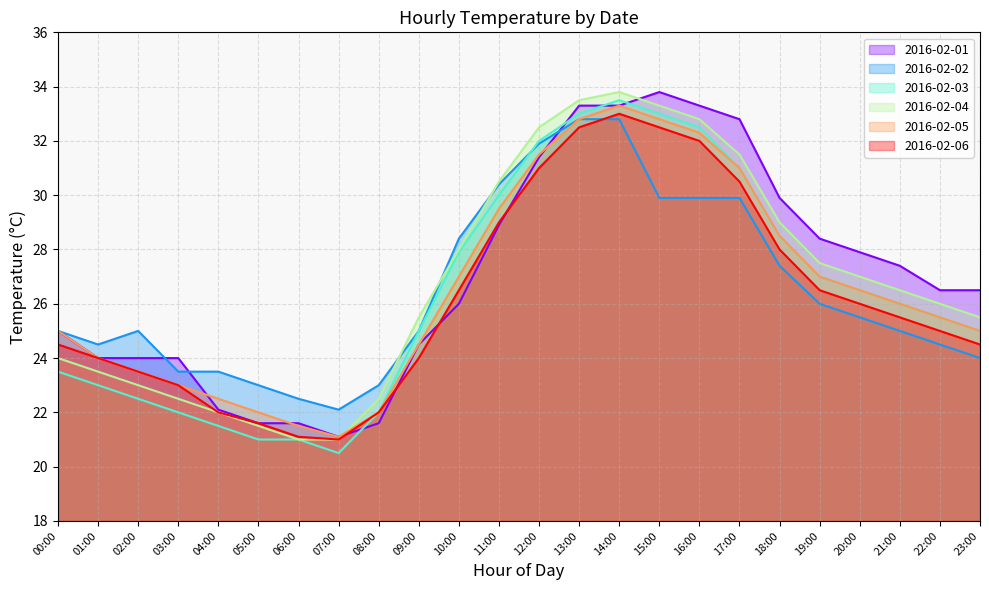

Does the chart display data point markers on the line(s)?

No